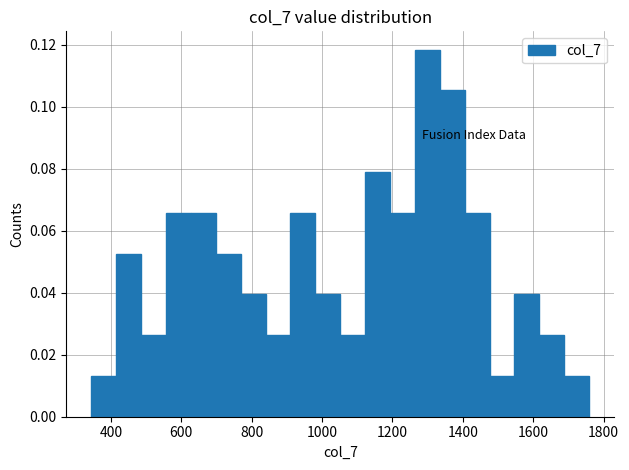

Around what value on the x-axis is the tallest bar? Give the approximate position of its centre, as read against the axis.

1300